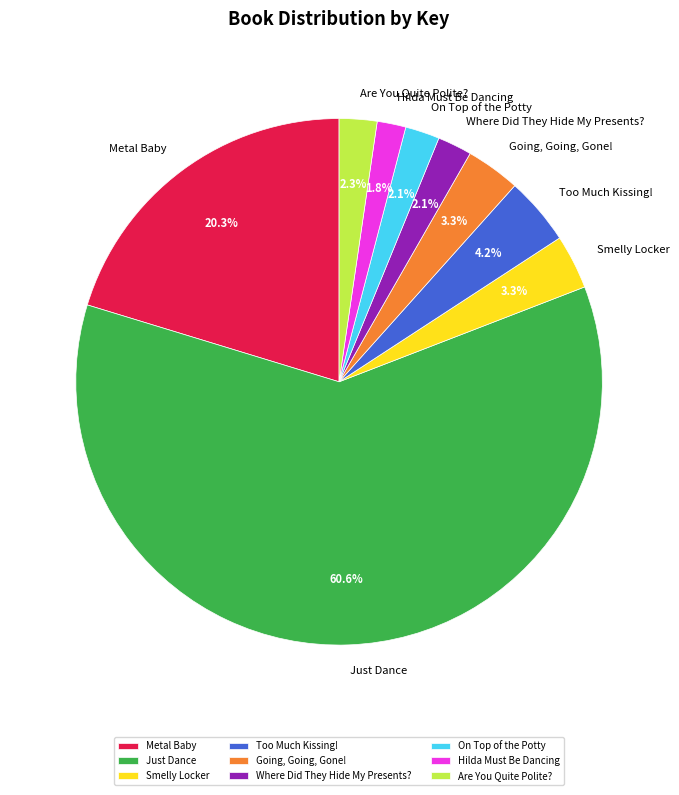

Which has a higher value, Just Dance or Hilda Must Be Dancing?

Just Dance